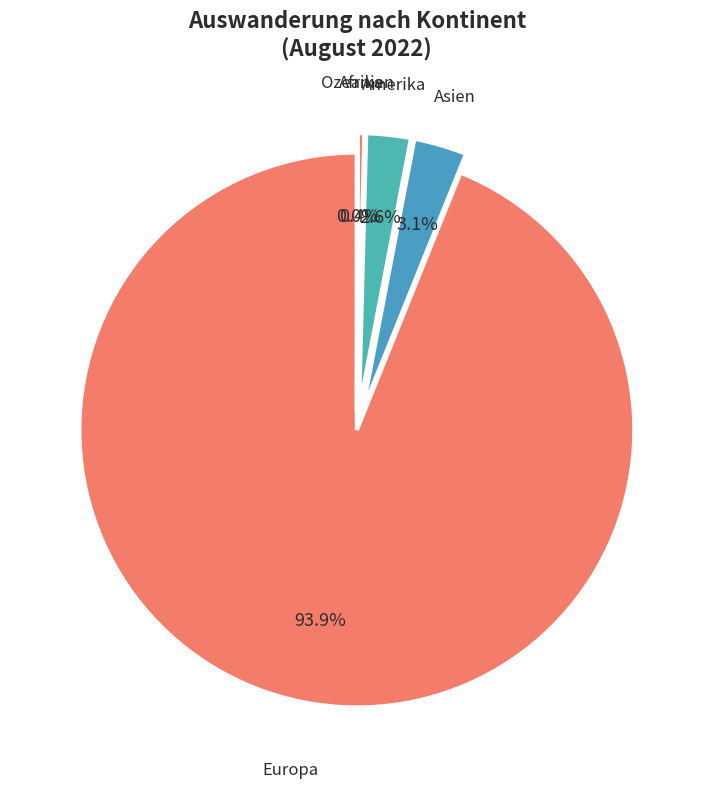

Is there a majority slice in this chart?

Yes